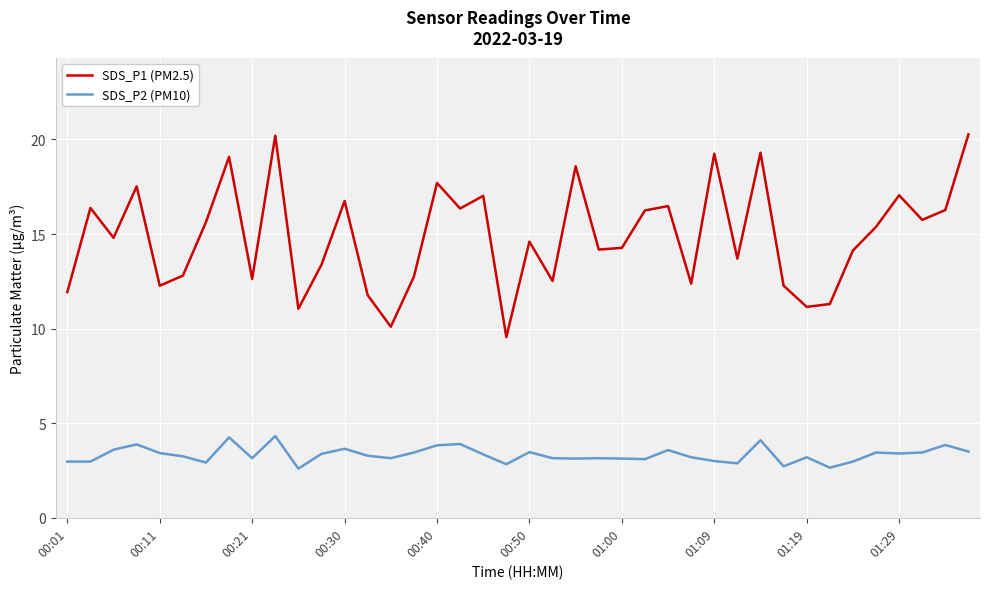

True or false: SDS_P1 (PM2.5) and SDS_P2 (PM10) intersect in this chart.

False